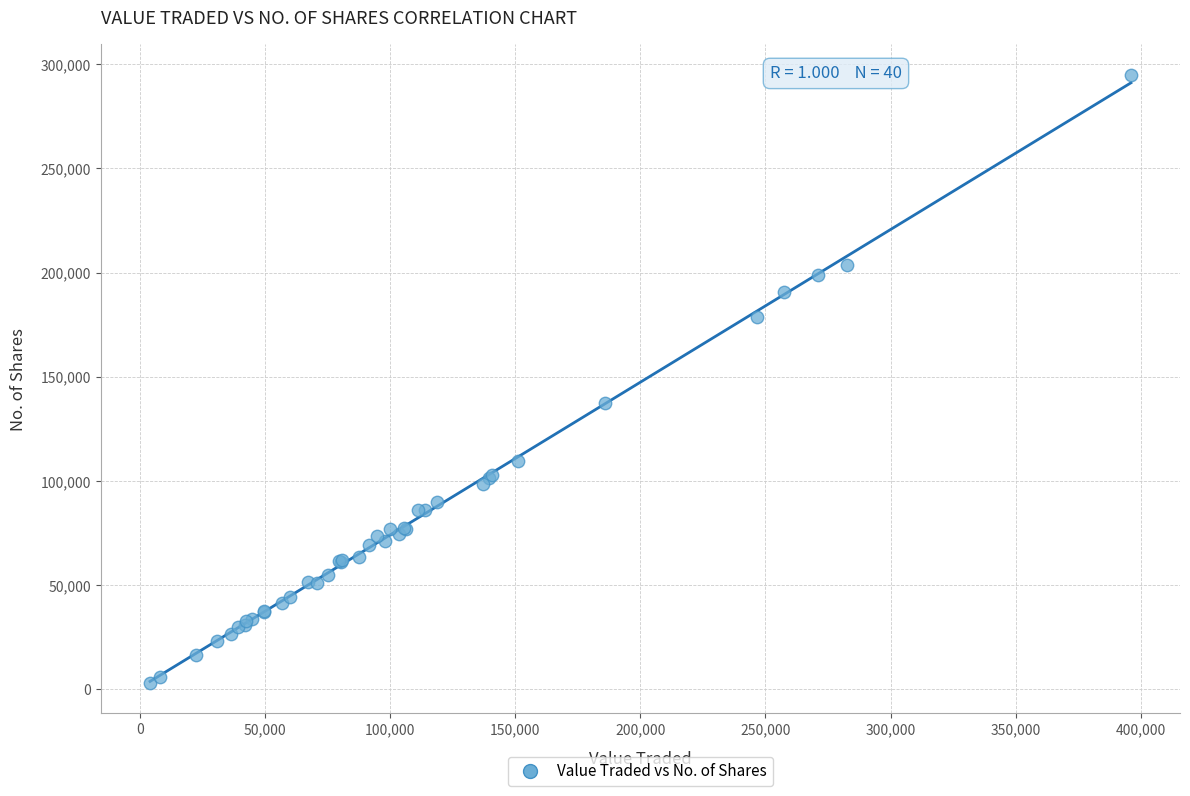

What Y value in the scatter plot is closest to 148978?

137407